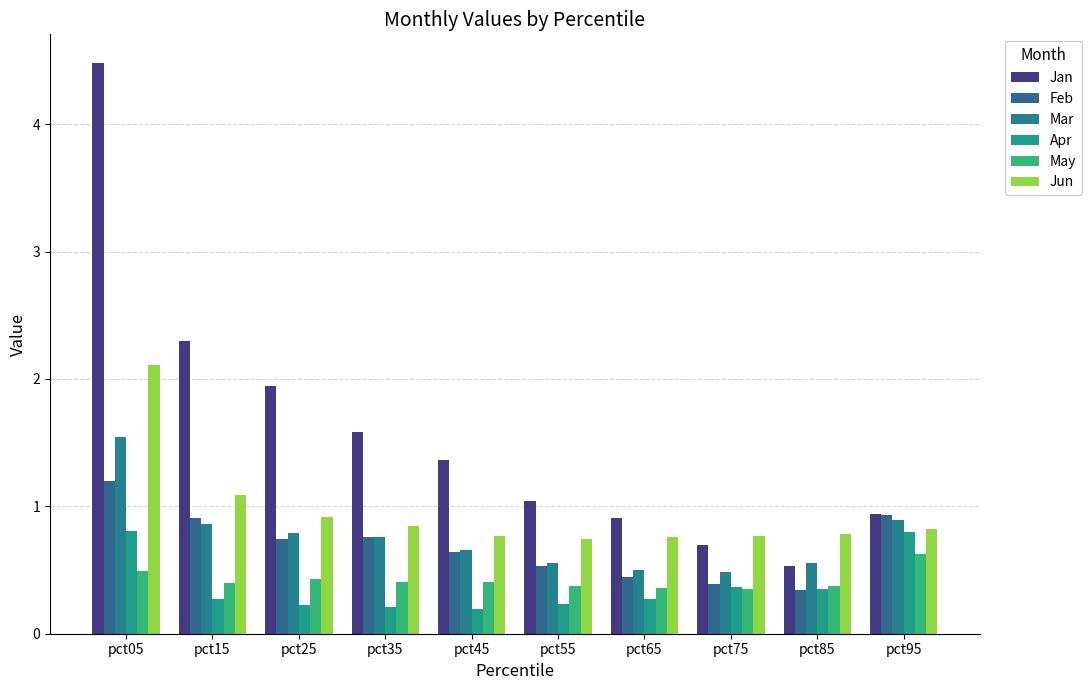

Which series has the largest range (max minus min)?

Jan